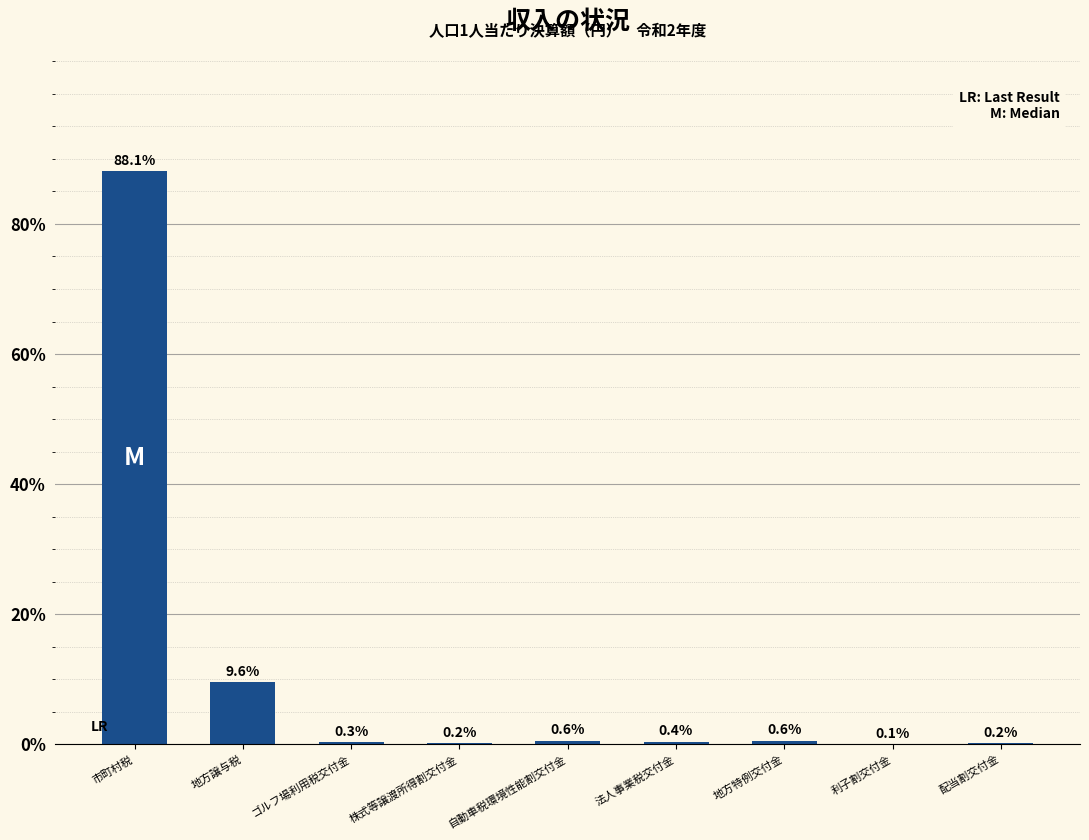

The chart shows a value of 16.7 at 地方譲与税. True or false?

False